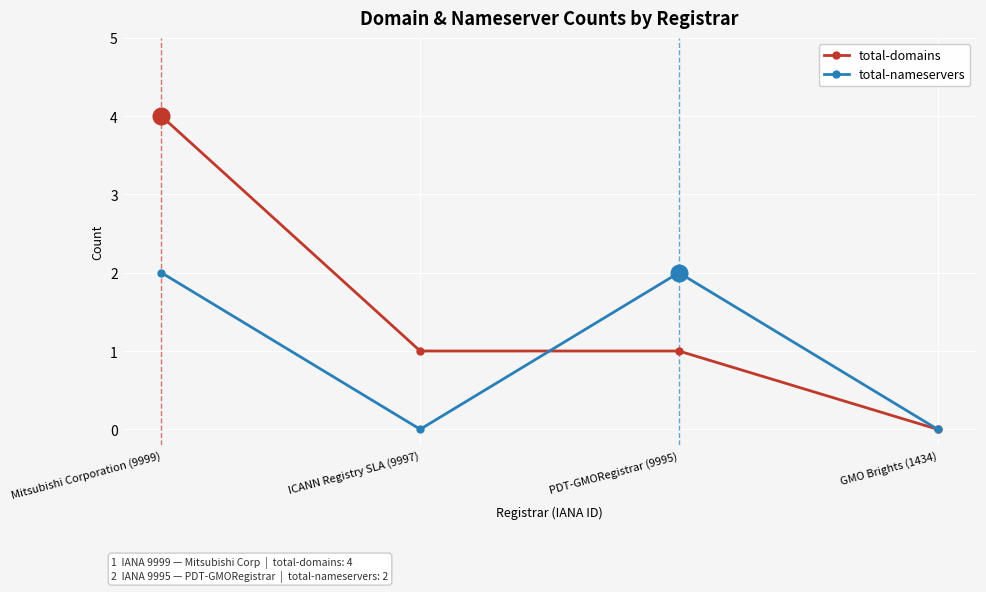

Which category has the highest value across all series?

Mitsubishi Corporation (9999)